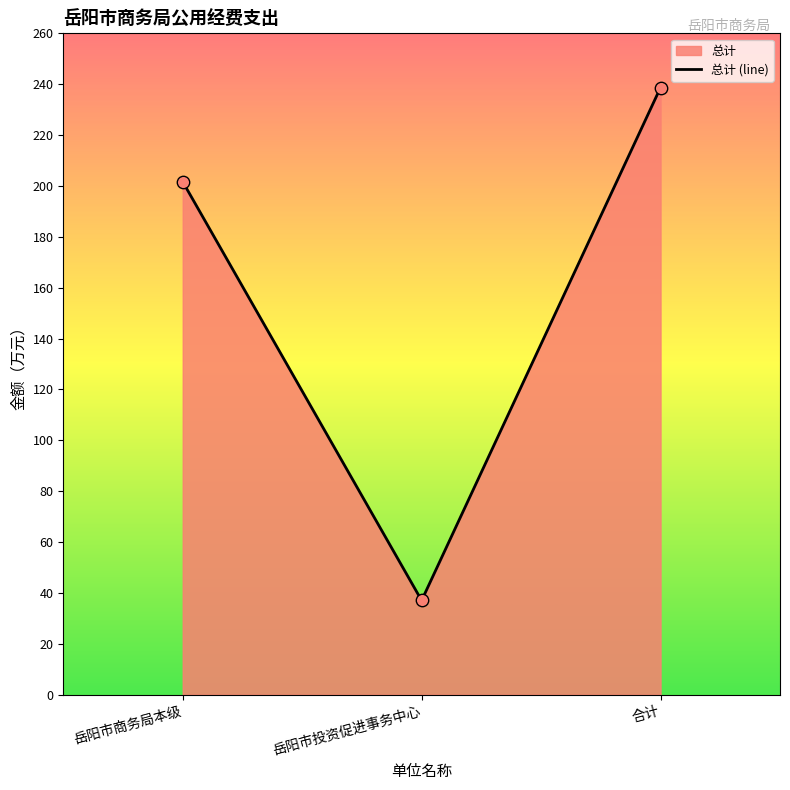

What is the ratio of the value at 合计 to the value at 岳阳市投资促进事务中心?

6.4